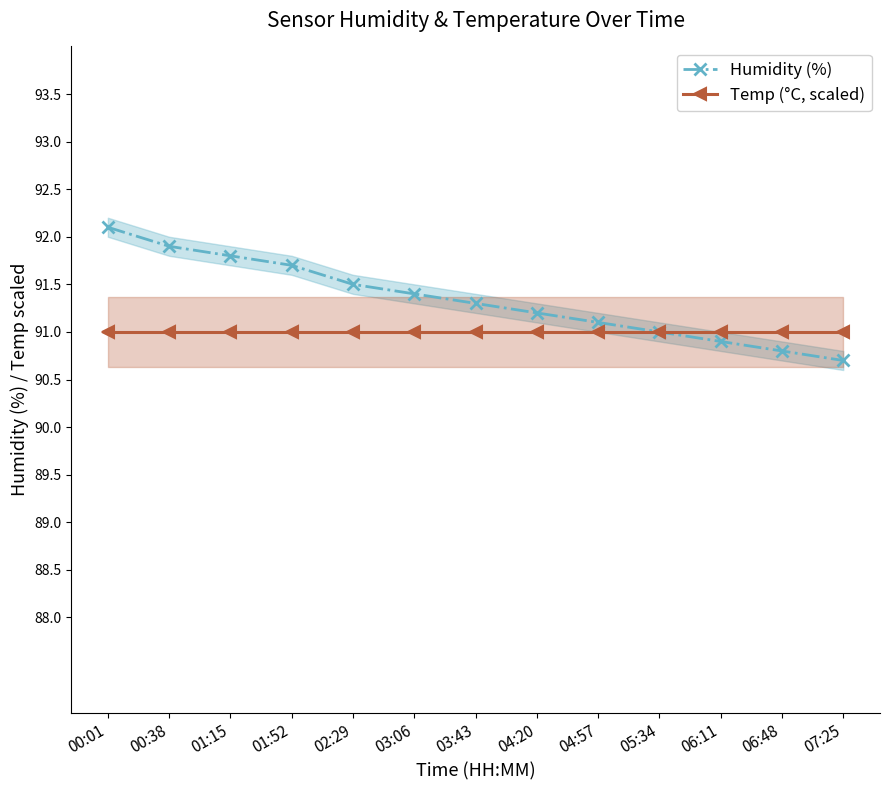

The Temp (°C, scaled) series shows 147.0 at 00:38. True or false?

False